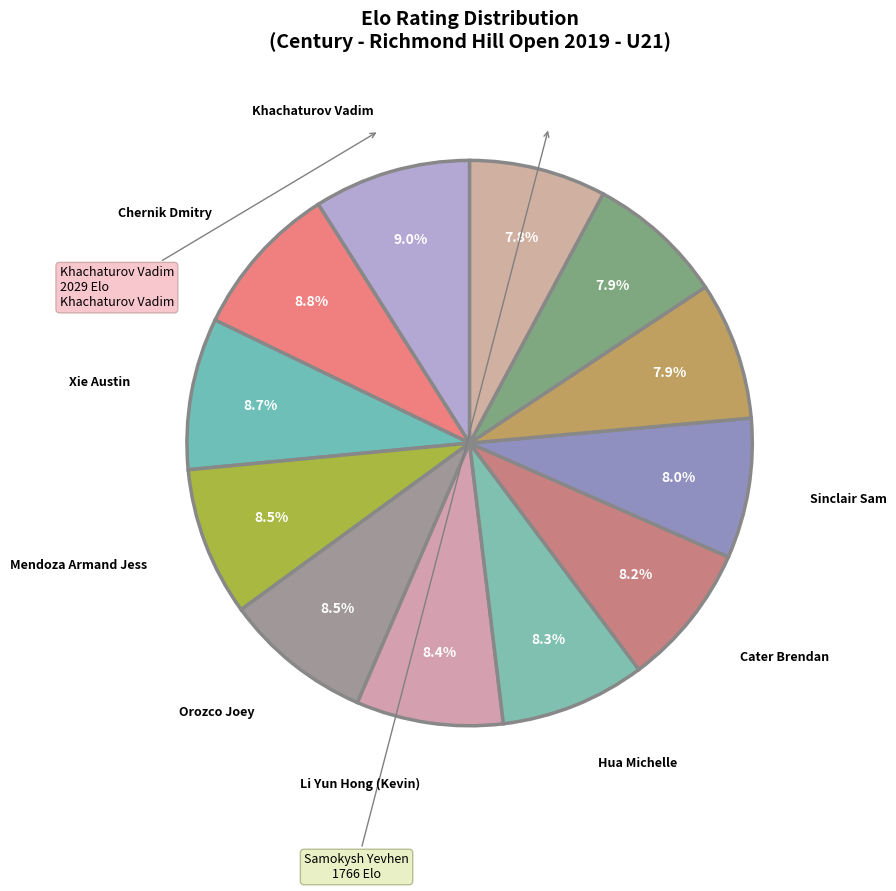

How many slices are in this pie chart?

12